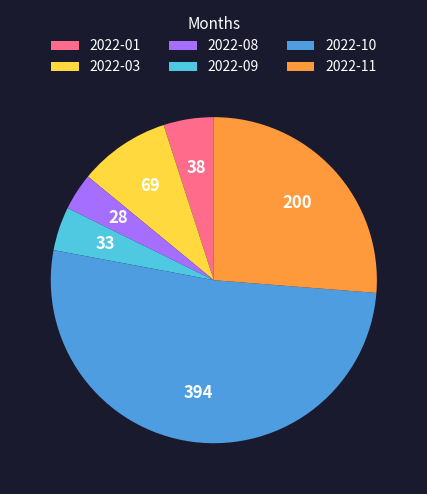

Count the number of slices in the pie.

6